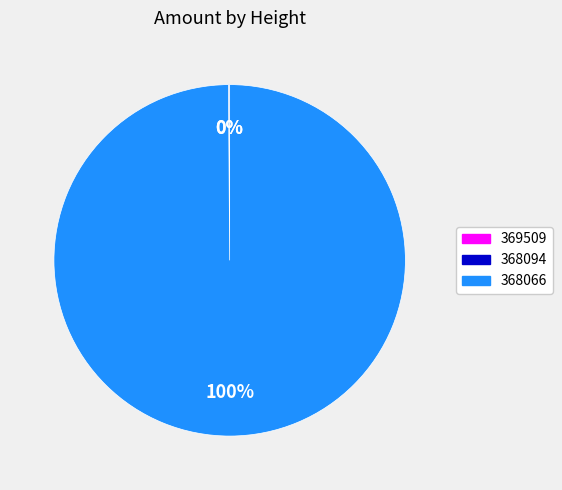

Does any single category account for the majority?

Yes